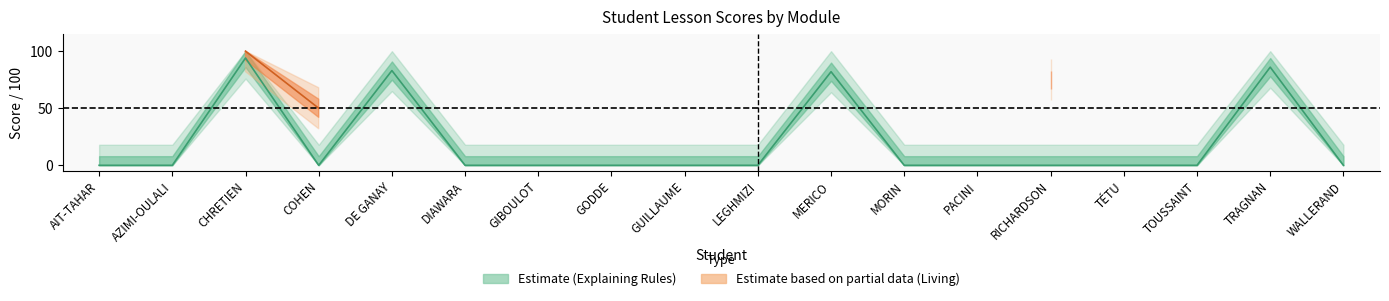

What is the average value?

19